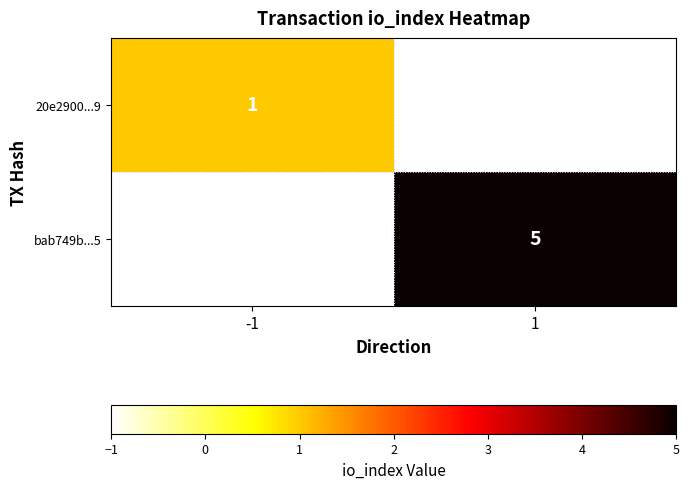

The value of 20e2900...9 at -1 is 1. True or false?

True